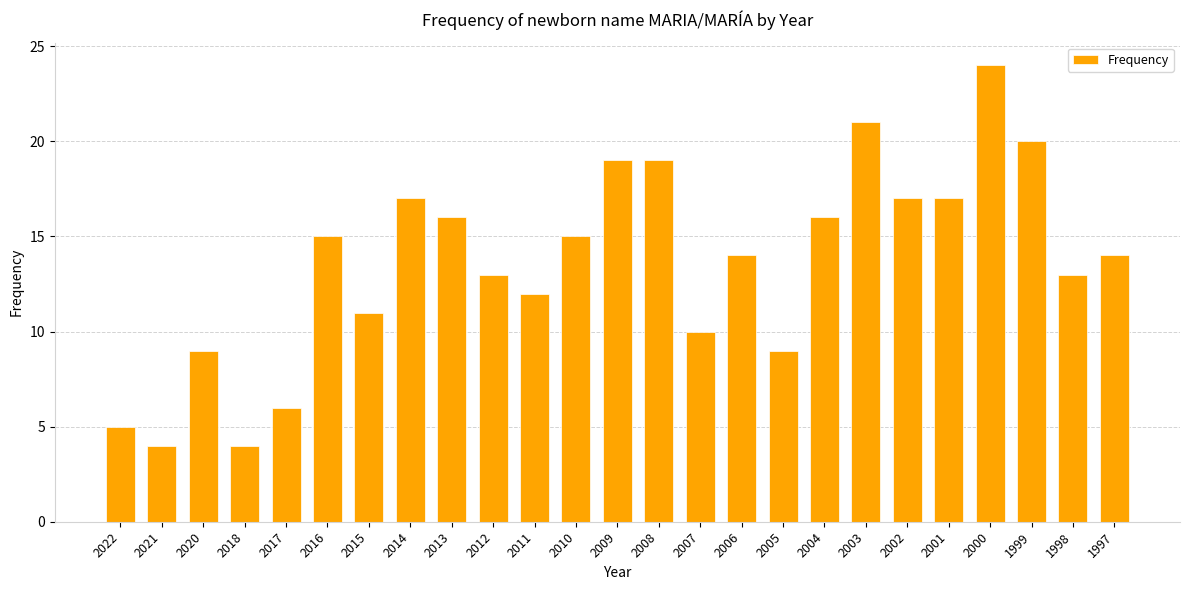

What is the maximum value shown in the chart?

24